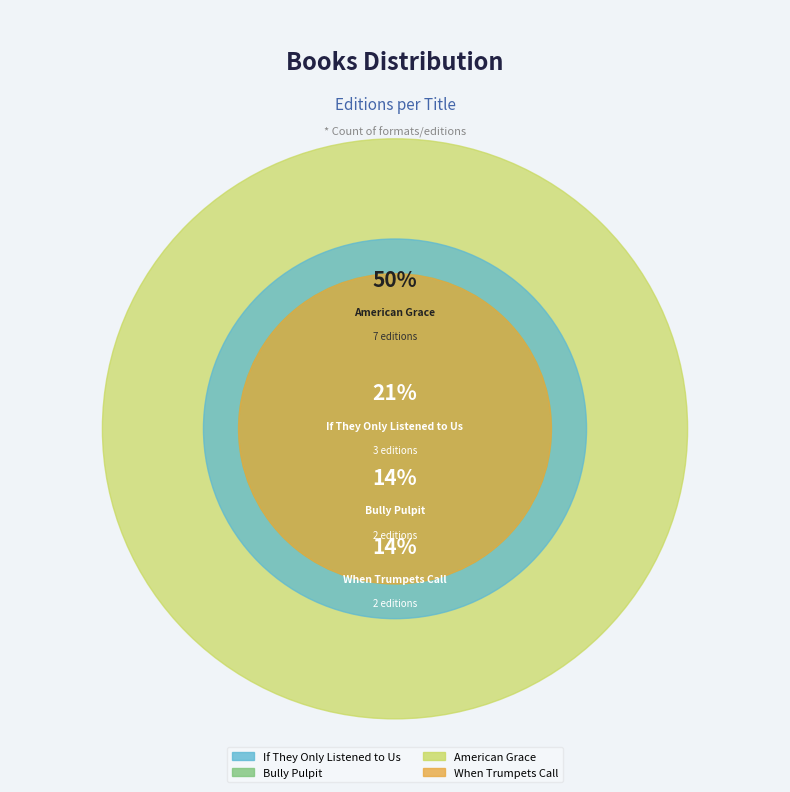

Which category has the biggest portion of the pie?

American Grace